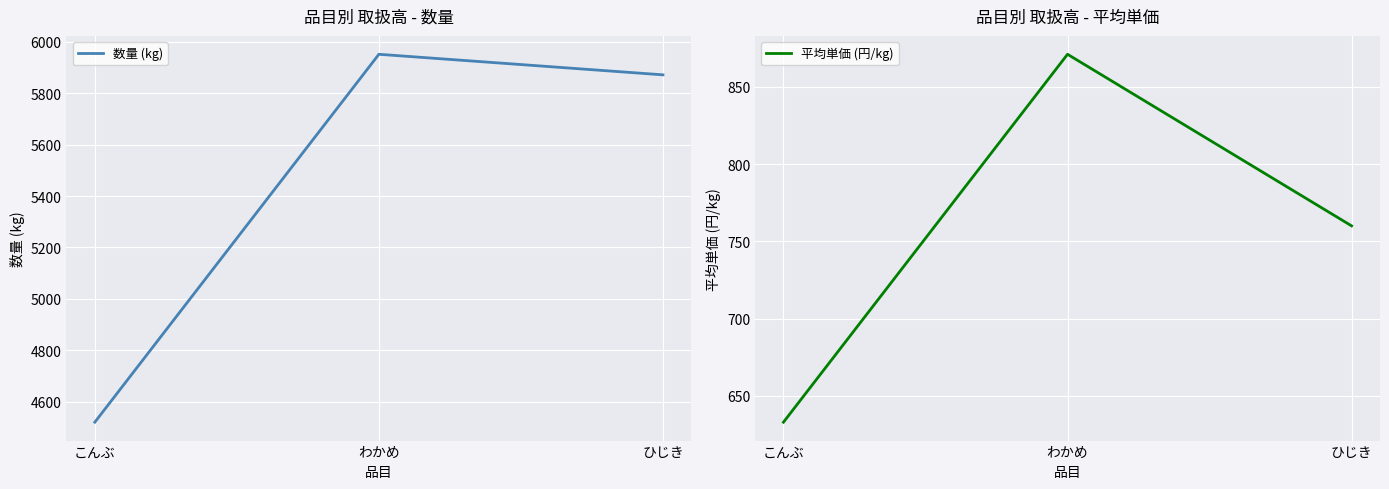

What is the maximum value shown in the chart?

5952